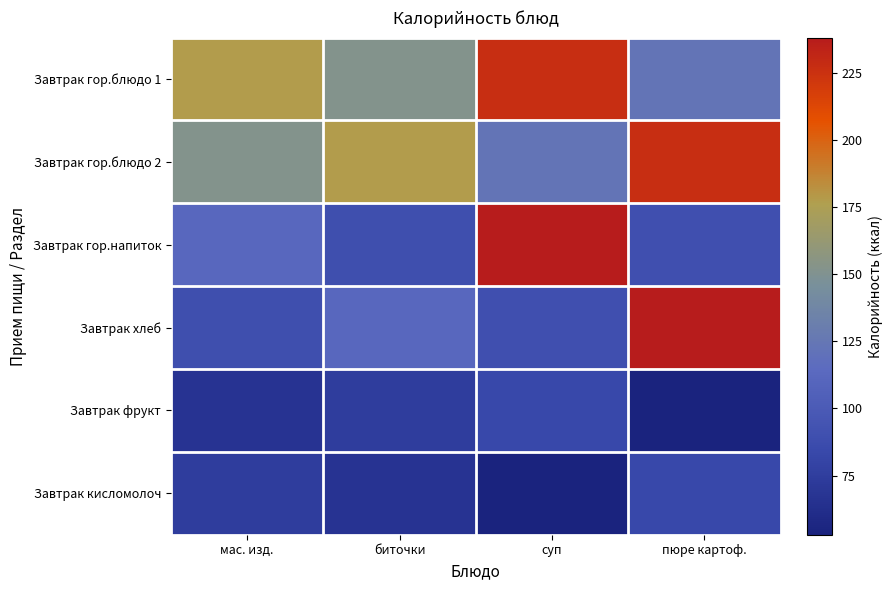

What is the total value across all series at маc. изд.?

673.6